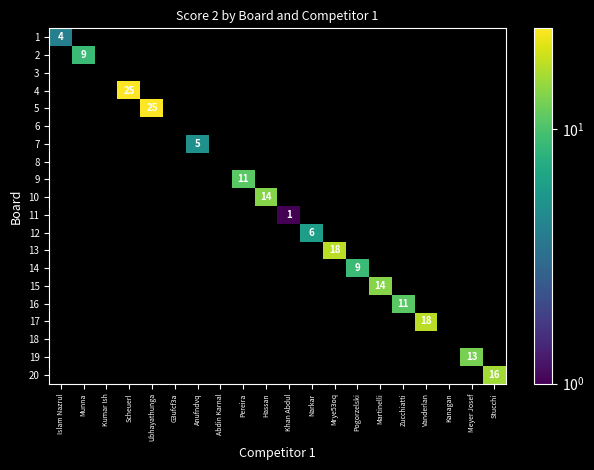

The value of 15 at Martinelli is 6. True or false?

False